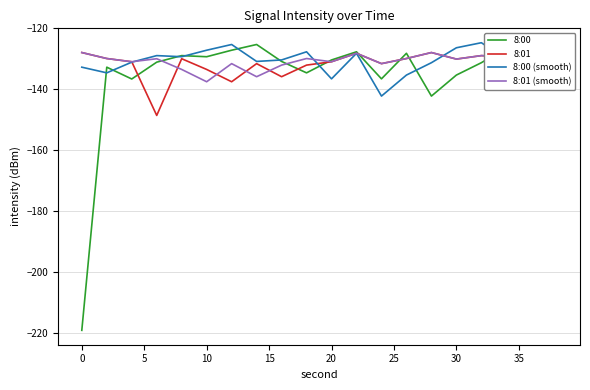

What is the highest value of the 8:00 (smooth) series?

-124.7